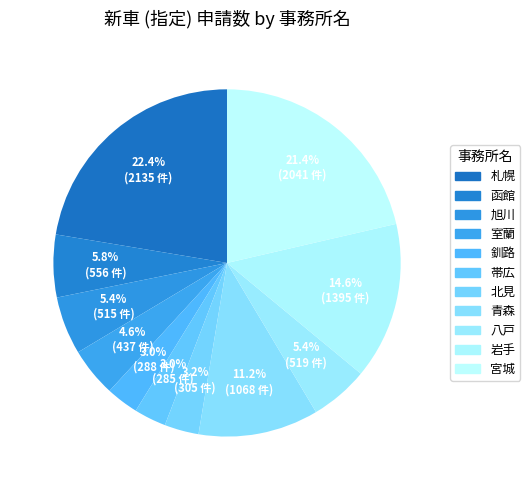

To the nearest percent, what is the average slice percentage?

9%